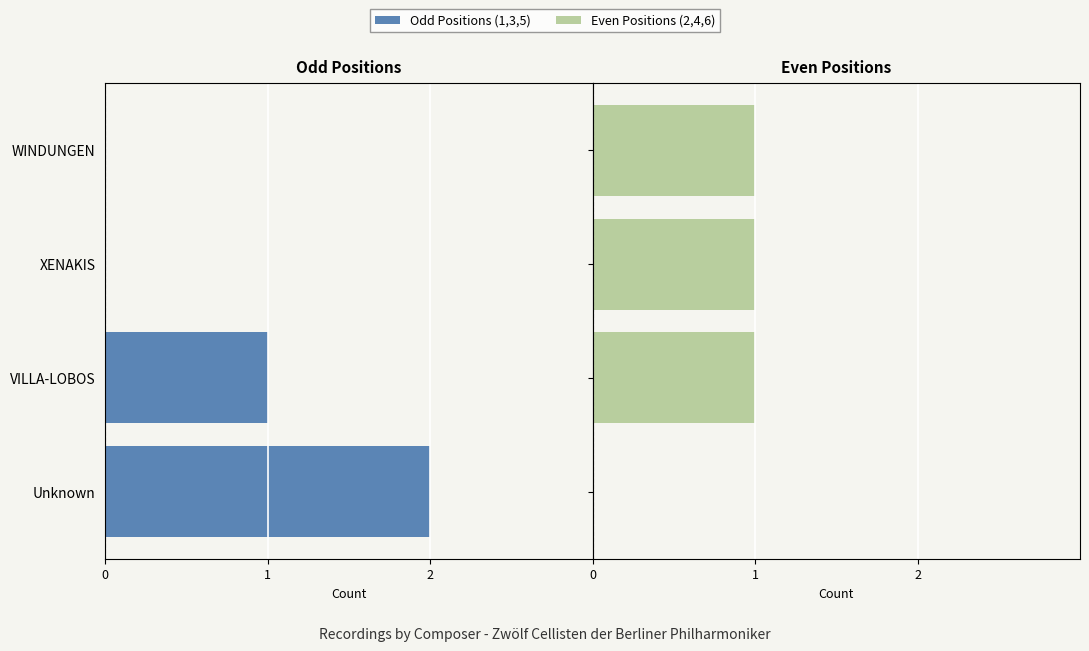

At how many categories does at least one series exceed -1?

4